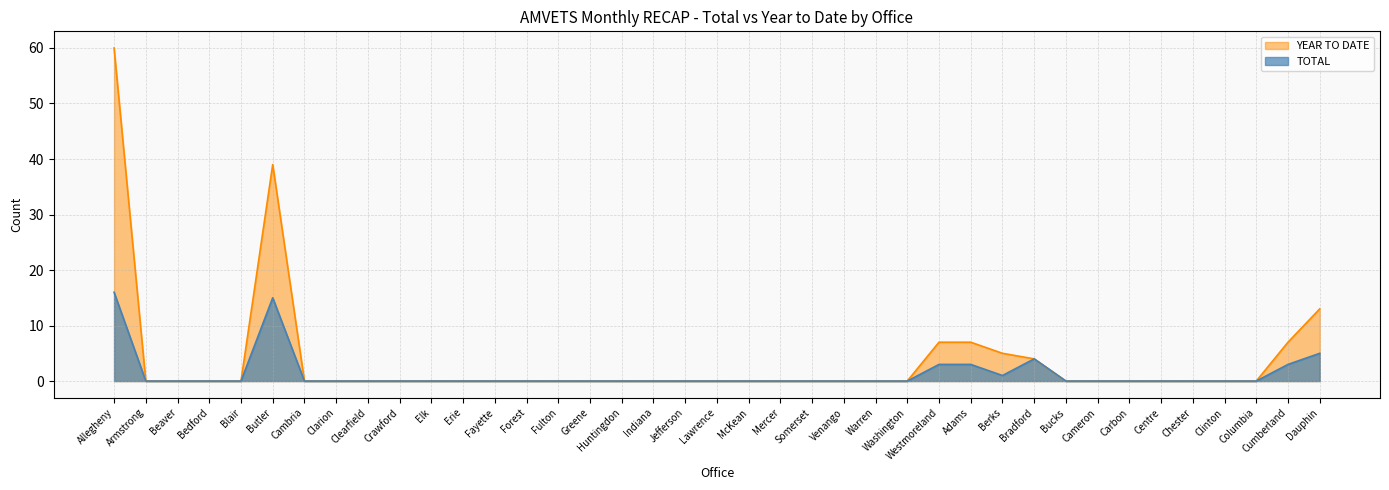

Reading left to right, list all the values displayed in this chart.

TOTAL: Allegheny=16	Armstrong=0	Beaver=0	Bedford=0	Blair=0	Butler=15	Cambria=0	Clarion=0	Clearfield=0	Crawford=0	Elk=0	Erie=0	Fayette=0	Forest=0	Fulton=0	Greene=0	Huntingdon=0	Indiana=0	Jefferson=0	Lawrence=0	McKean=0	Mercer=0	Somerset=0	Venango=0	Warren=0	Washington=0	Westmoreland=3	Adams=3	Berks=1	Bradford=4	Bucks=0	Cameron=0	Carbon=0	Centre=0	Chester=0	Clinton=0	Columbia=0	Cumberland=3	Dauphin=5
YEAR TO DATE: Allegheny=60	Armstrong=0	Beaver=0	Bedford=0	Blair=0	Butler=39	Cambria=0	Clarion=0	Clearfield=0	Crawford=0	Elk=0	Erie=0	Fayette=0	Forest=0	Fulton=0	Greene=0	Huntingdon=0	Indiana=0	Jefferson=0	Lawrence=0	McKean=0	Mercer=0	Somerset=0	Venango=0	Warren=0	Washington=0	Westmoreland=7	Adams=7	Berks=5	Bradford=4	Bucks=0	Cameron=0	Carbon=0	Centre=0	Chester=0	Clinton=0	Columbia=0	Cumberland=7	Dauphin=13